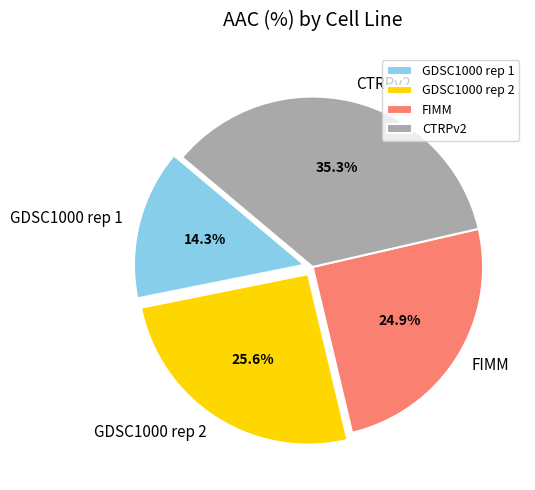

Does any single category account for the majority?

No